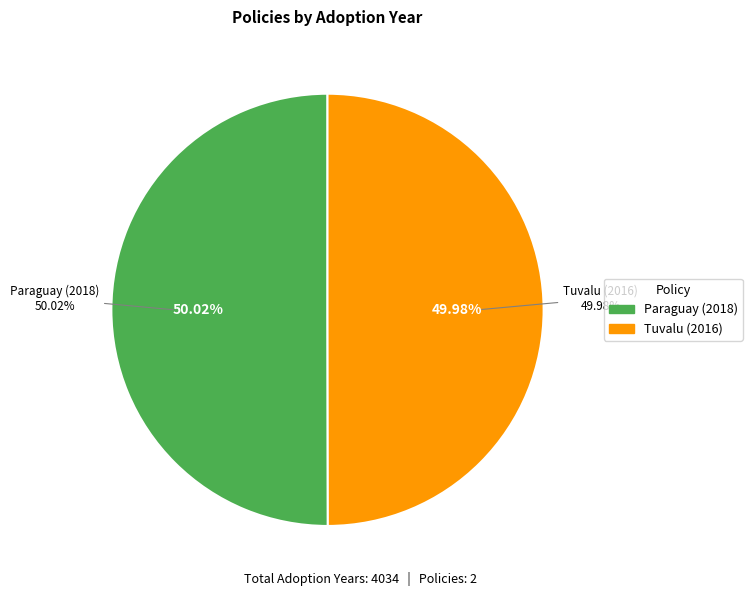

What percentage is the Register of Manufacturers and Importers (Paraguay) slice, to the nearest percent?

50%